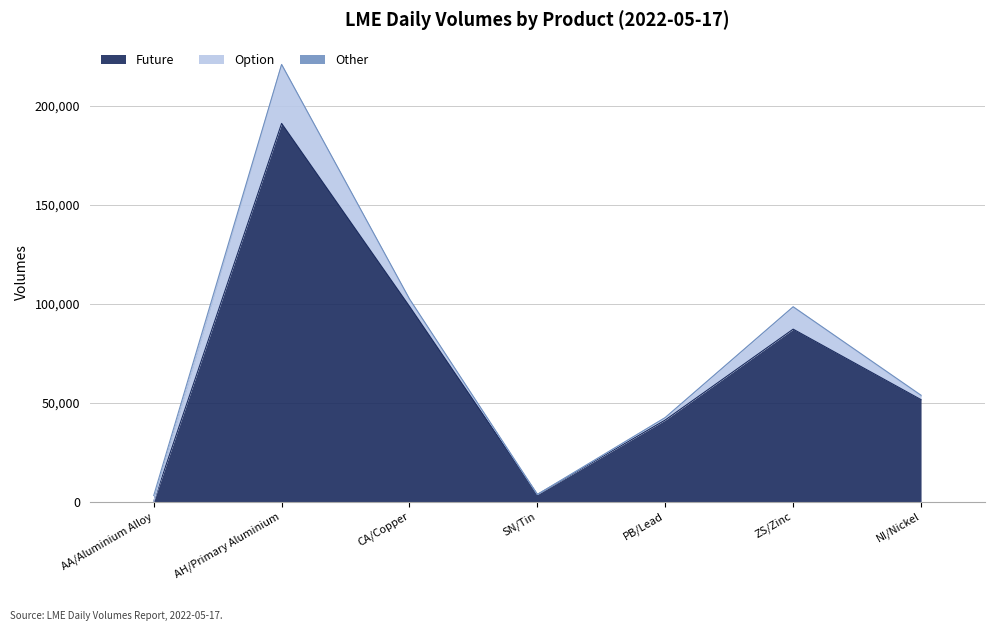

Rank the series by their maximum value, from lowest to highest.

Other, Option, Future